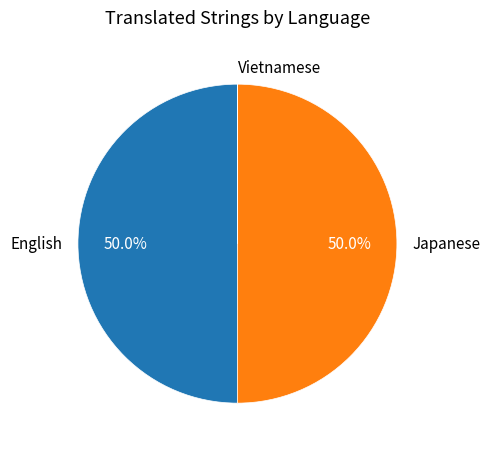

What is the total percentage of English and Japanese?

100.0%